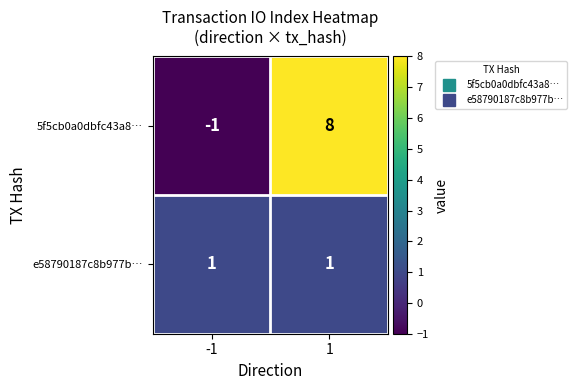

What is the sum of all 5f5cb0a0dbfc43a8… values?

7